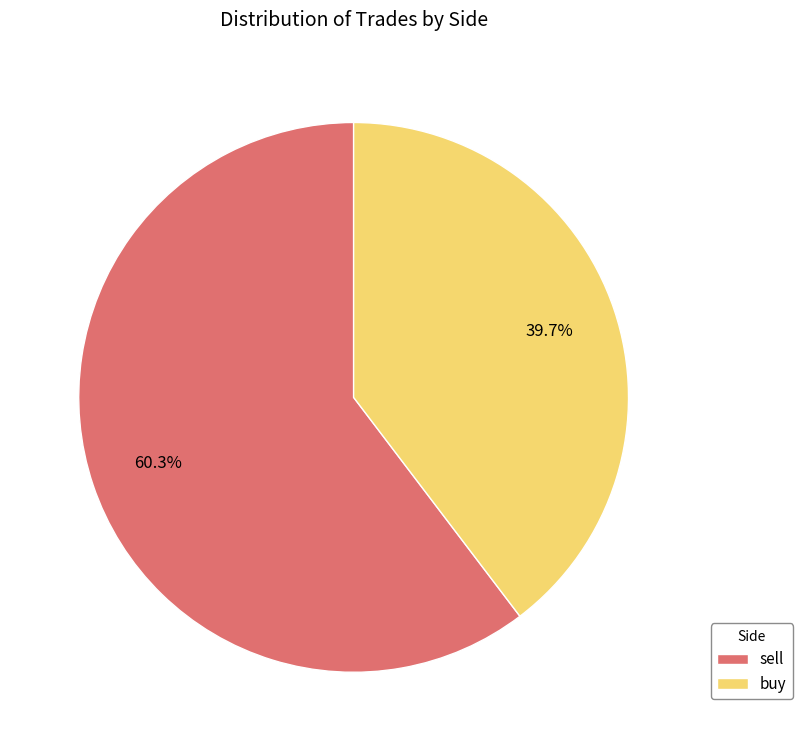

To the nearest percent, what is the difference between the largest and smallest slice percentages?

21%